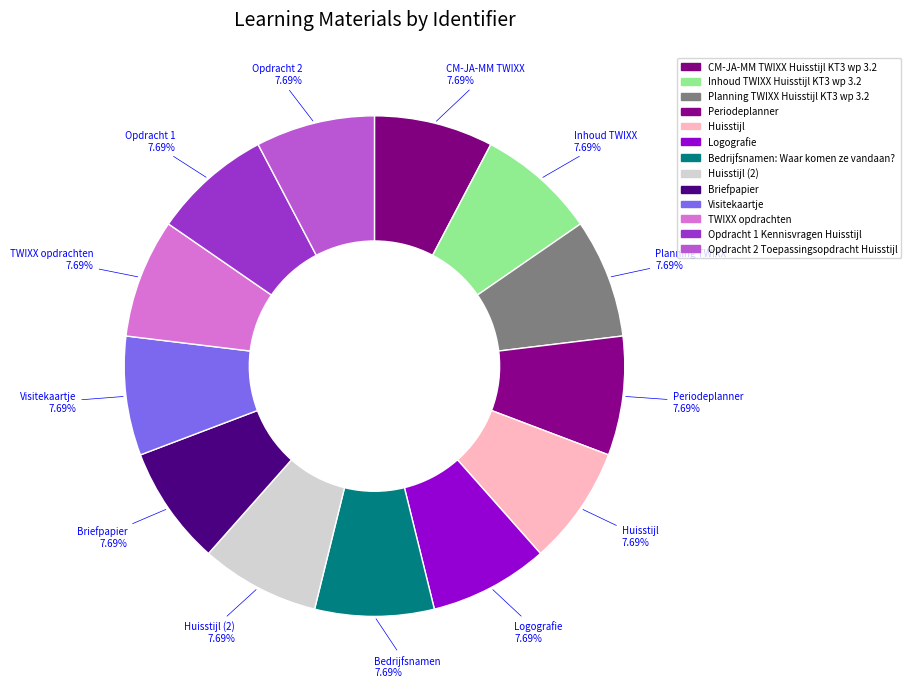

Count the number of slices in the pie.

13